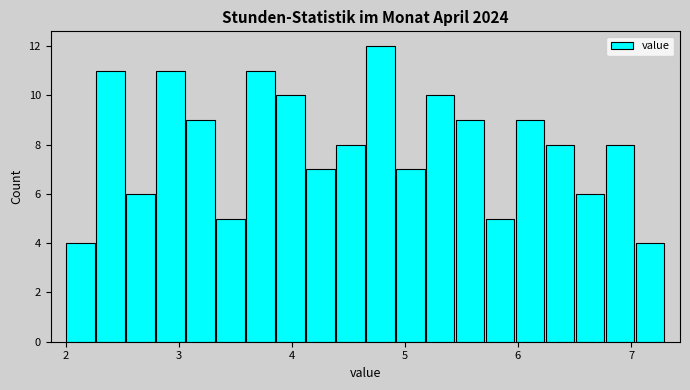

Read against the x-axis, roughly where is the centre of the tallest bar?

4.8